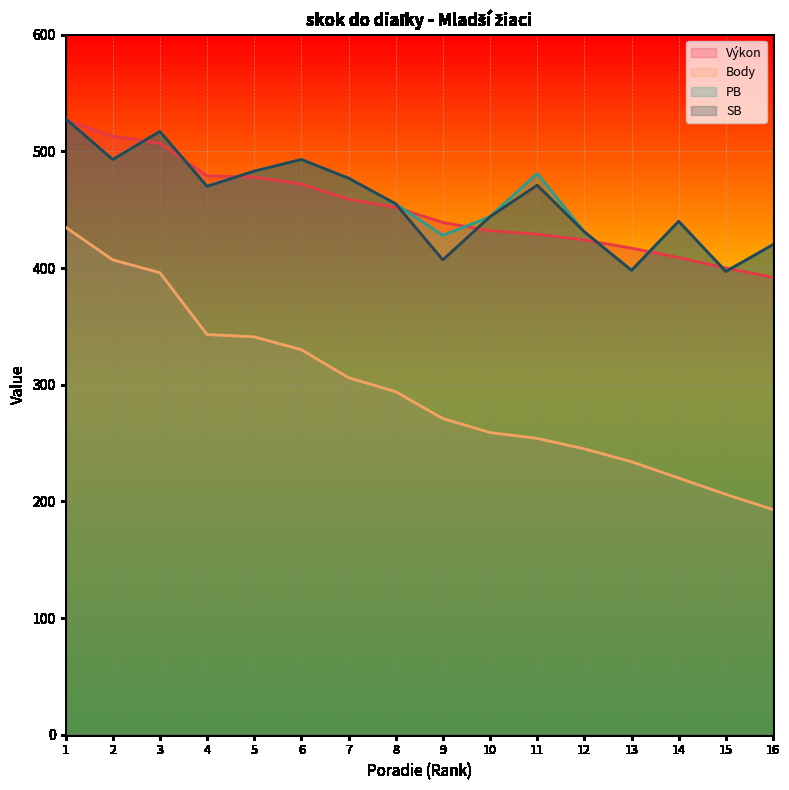

At which category is the sum across all series the highest?

1